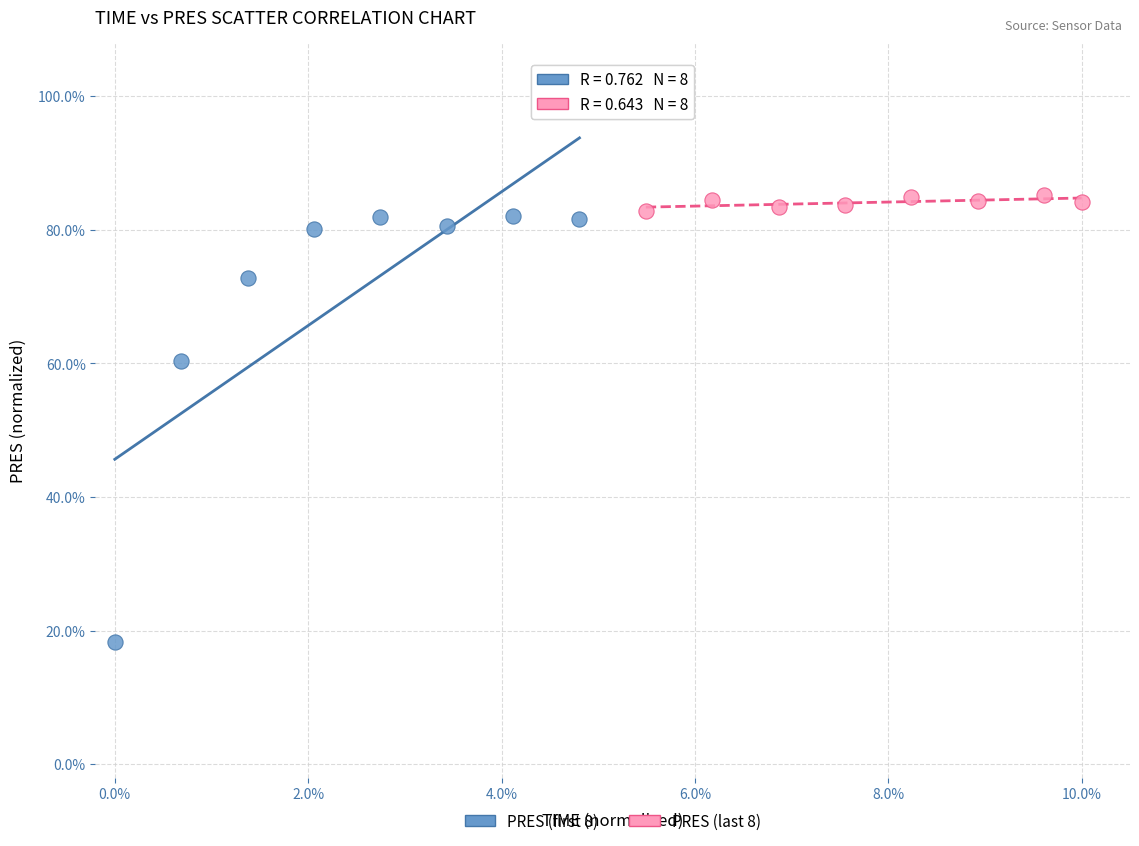

Which series reaches the minimum Y coordinate?

PRES (first 8)